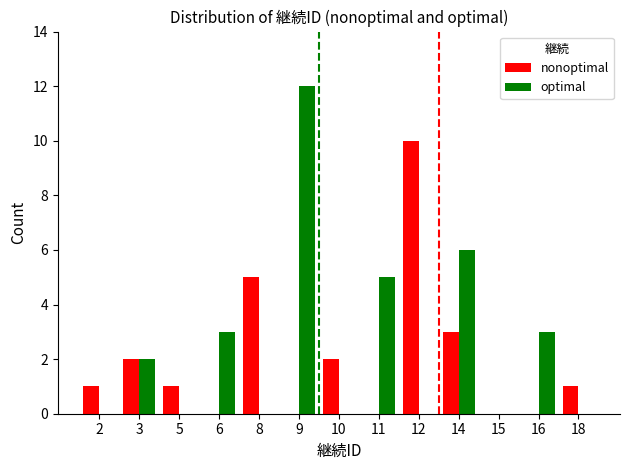

Count the number of data series in this chart.

2